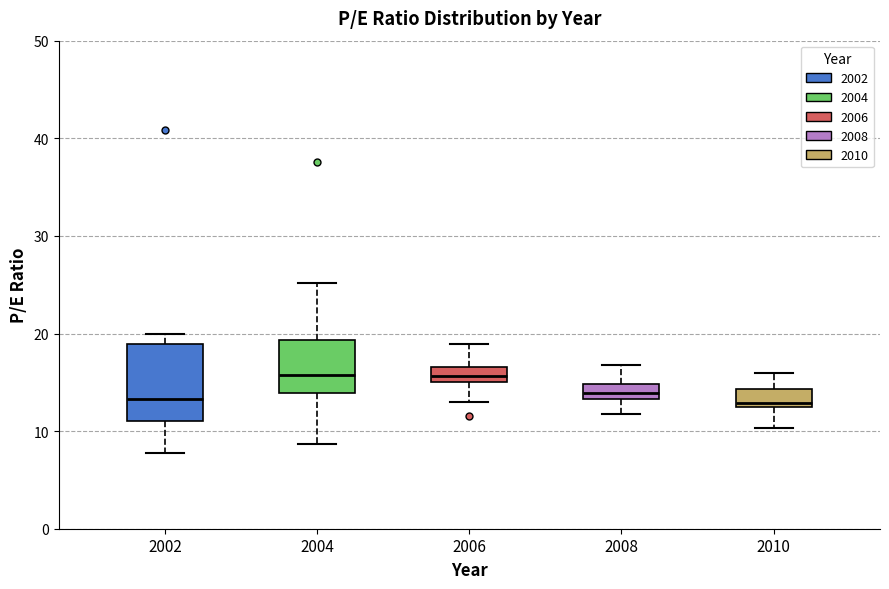

Reading left to right, transcribe this box plot: for each box, give where its median line is, the range the box spans, and where its two whiskers end, as read against the y-axis. The values are not printed on the chart, so give them approximately, as read against the axis.

2002: median 13, box 11 to 19, whiskers 8 to 20
2004: median 16, box 14 to 19, whiskers 9 to 25
2006: median 16, box 15 to 17, whiskers 13 to 19
2008: median 14, box 13 to 15, whiskers 12 to 17
2010: median 13, box 12 to 14, whiskers 10 to 16